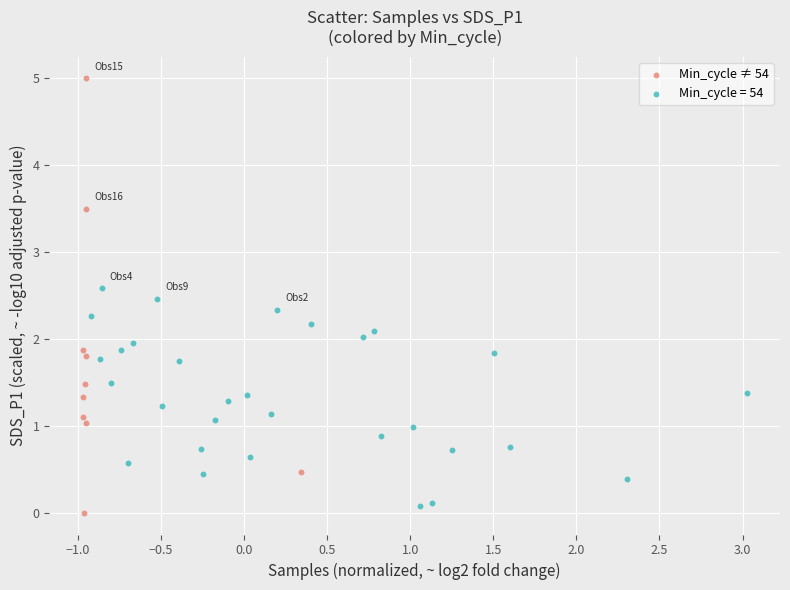

Which series has the widest spread of Y values?

Min_cycle ≠ 54